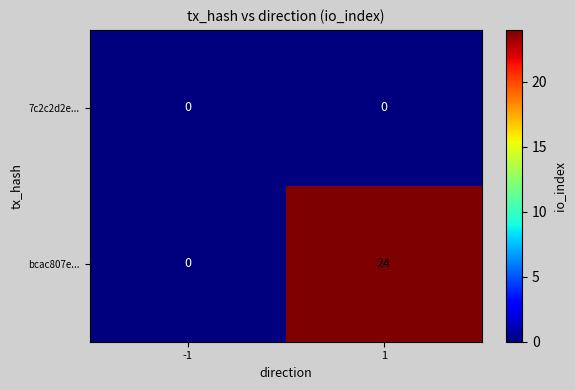

What is the highest value of the bcac807e... series?

24